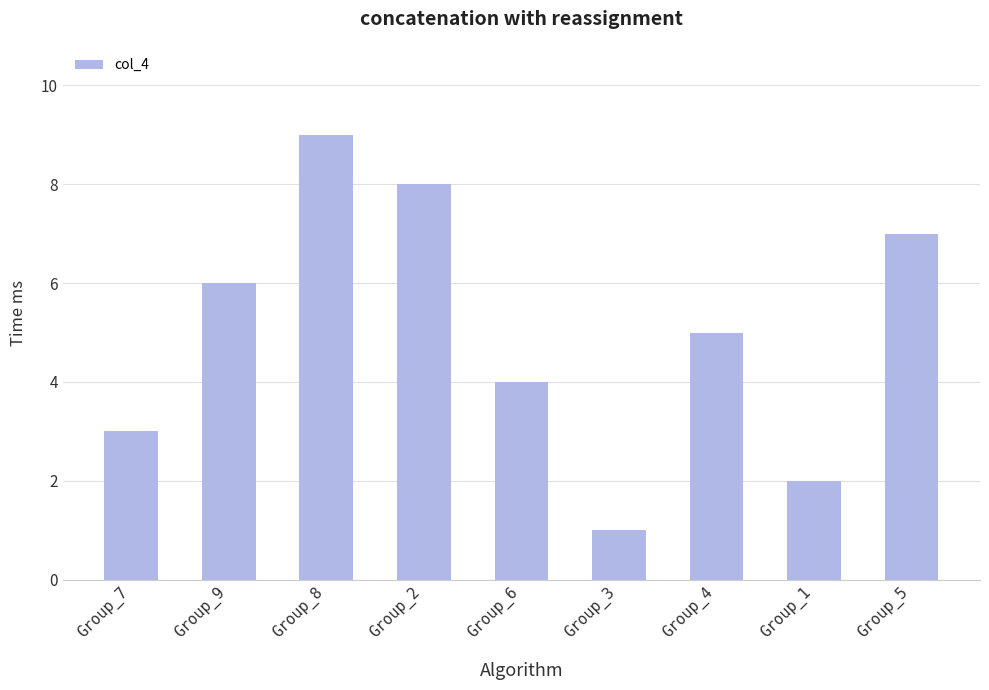

What is the label of the 5th bar from the left?

Group_6